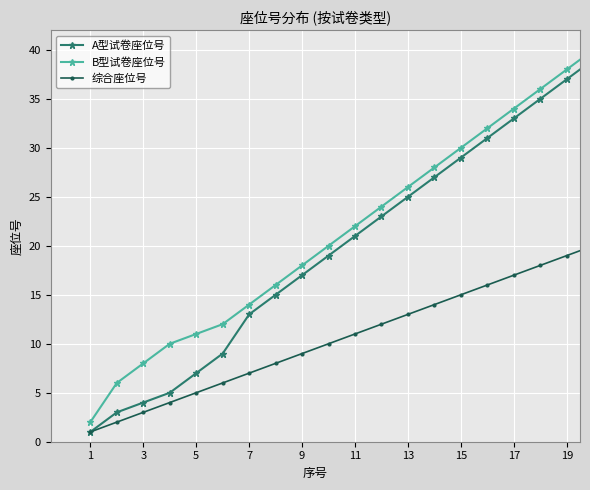

How many lines are shown in the chart?

3